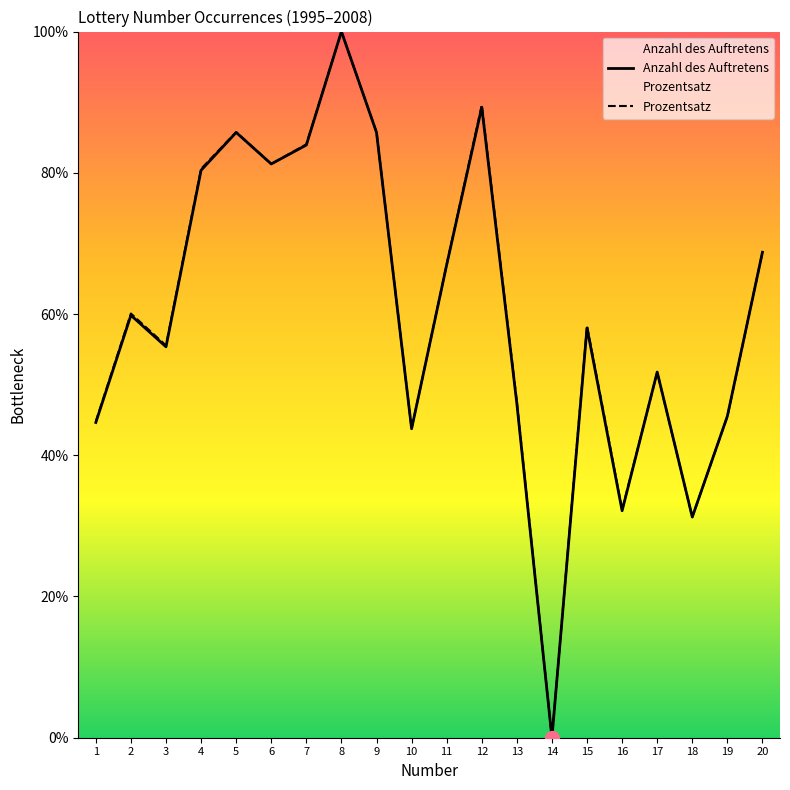

Reading right to left, transcribe all the data shown in this chart.

Anzahl des Auftretens: 20=68.8	19=45.5	18=31.2	17=51.8	16=32.1	15=58.0	14=0.0	13=47.3	12=89.3	11=67.0	10=43.8	9=85.7	8=100.0	7=83.9	6=81.2	5=85.7	4=80.4	3=55.4	2=59.8	1=44.6
Prozentsatz: 20=68.7	19=45.5	18=31.3	17=51.7	16=32.3	15=58.3	14=0.0	13=47.6	12=89.6	11=67.0	10=43.7	9=85.8	8=100.0	7=84.0	6=81.2	5=85.8	4=80.6	3=55.6	2=60.1	1=44.8